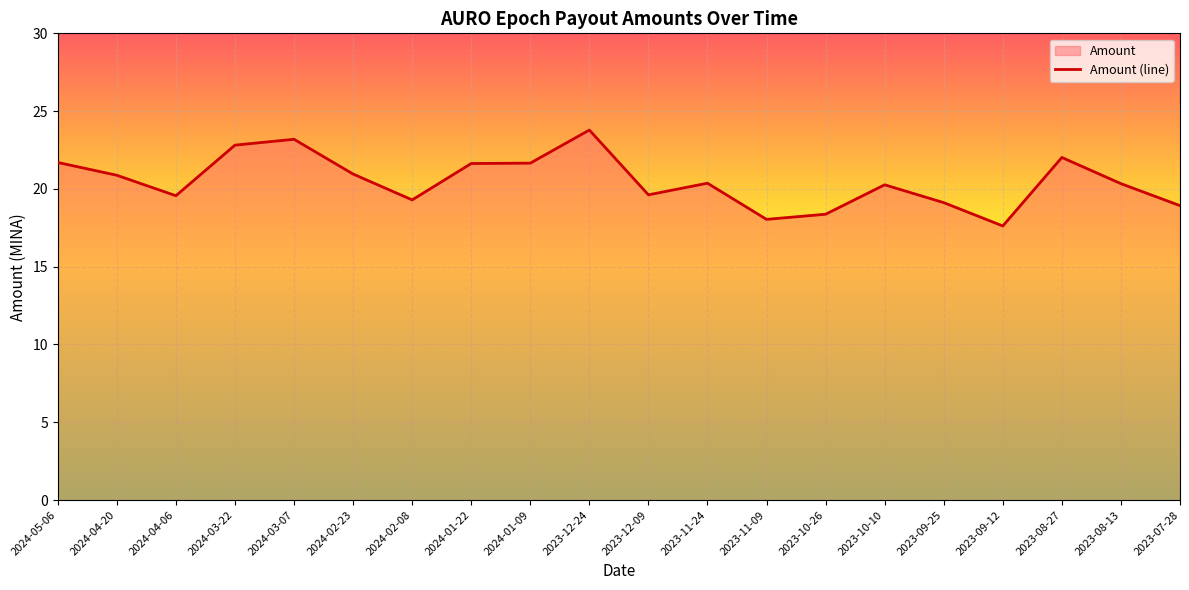

What is the value of the 17th point from the left?

17.6